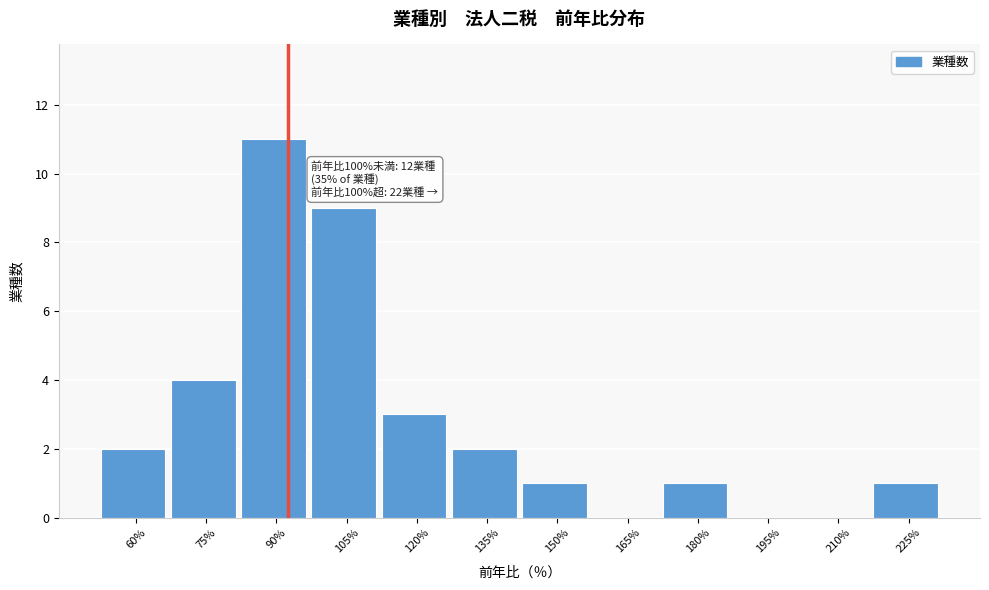

Reading left to right, transcribe all the data shown in this chart.

60%=2	75%=4	90%=11	105%=9	120%=3	135%=2	150%=1	165%=0	180%=1	195%=0	210%=0	225%=1